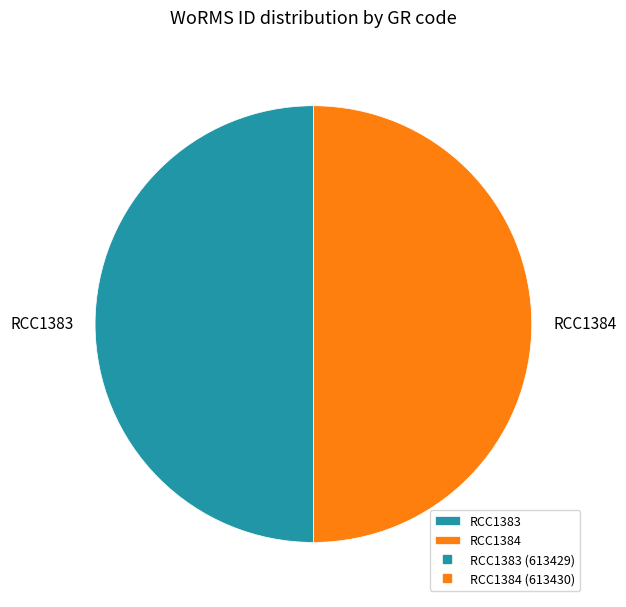

Approximately how many times larger is the value at RCC1384 compared to RCC1383?

1.0